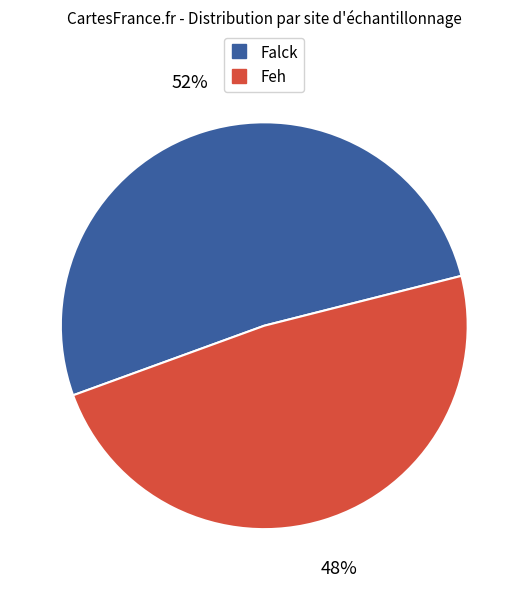

To the nearest percent, what is the average slice percentage?

50%